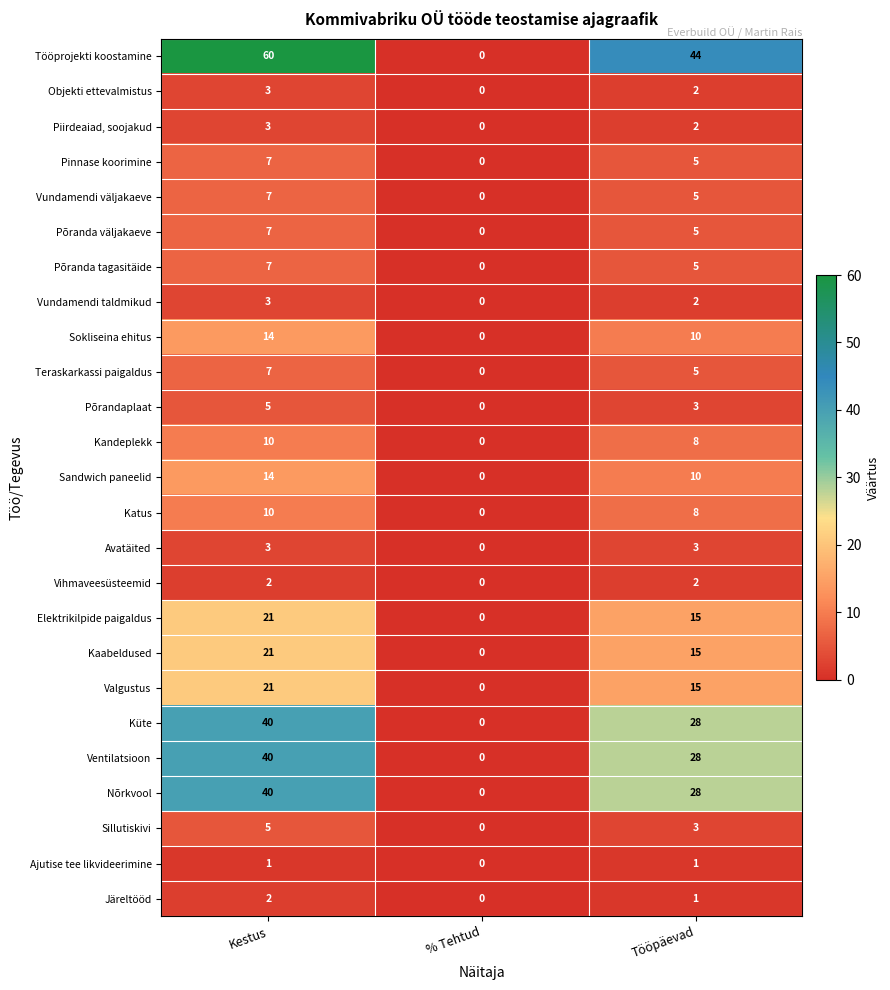

Count the Elektrikilpide paigaldus values in the range 0 to 21.

3